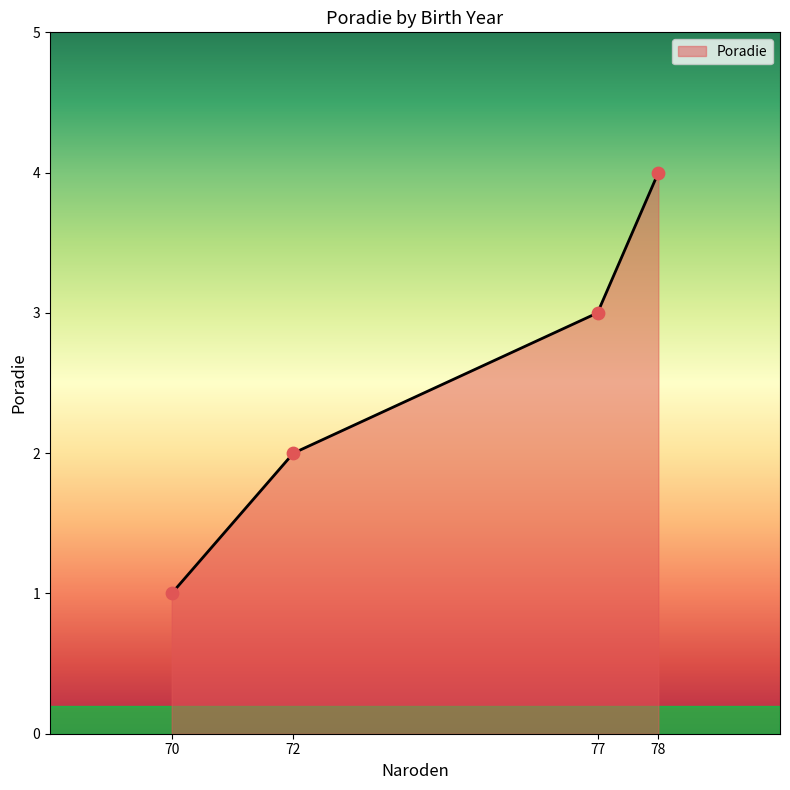

What is the change in value from 70 to 78?

+3